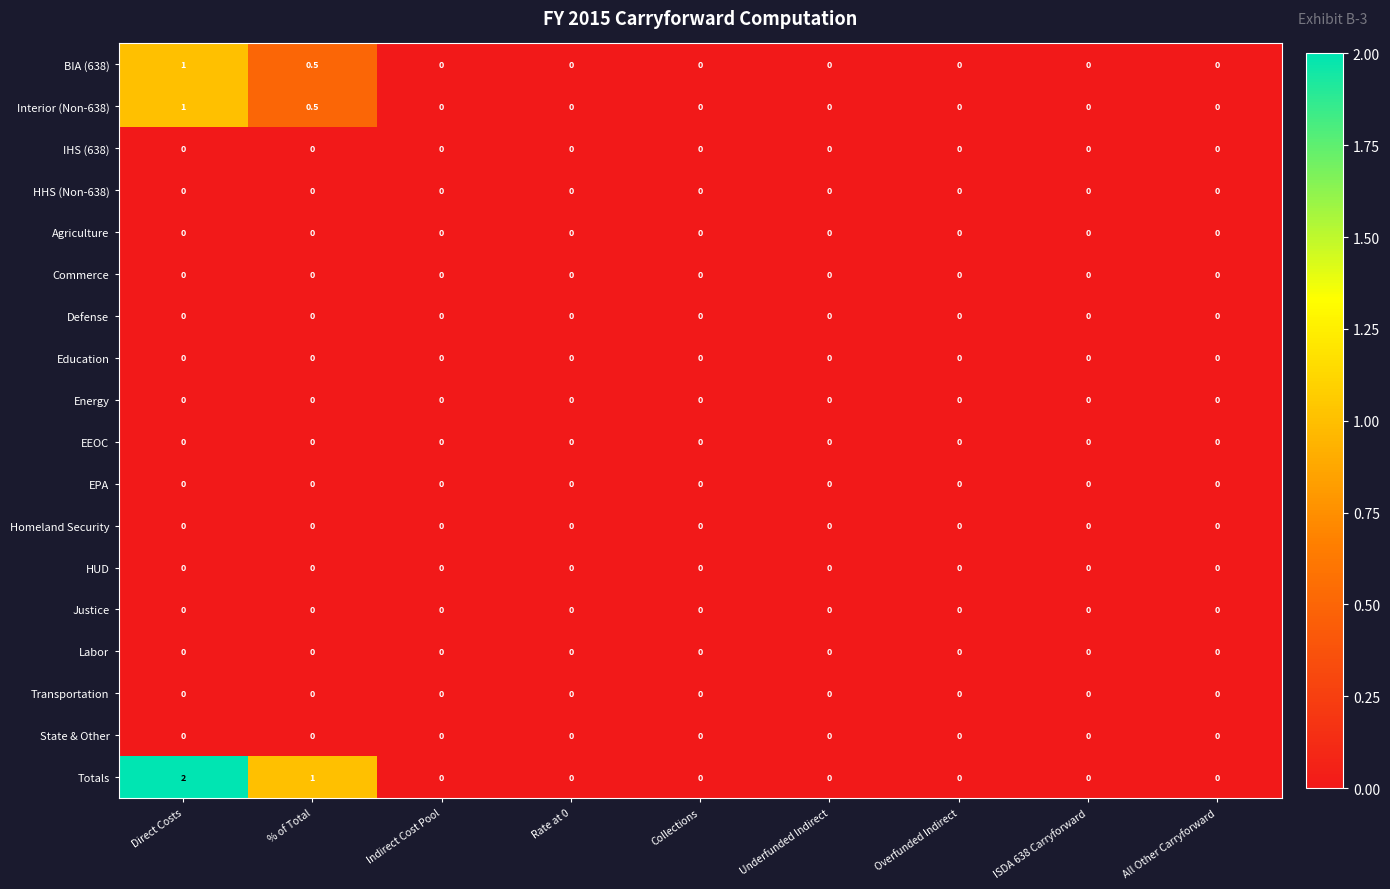

What is the total value across all series at Direct Costs?

4.0